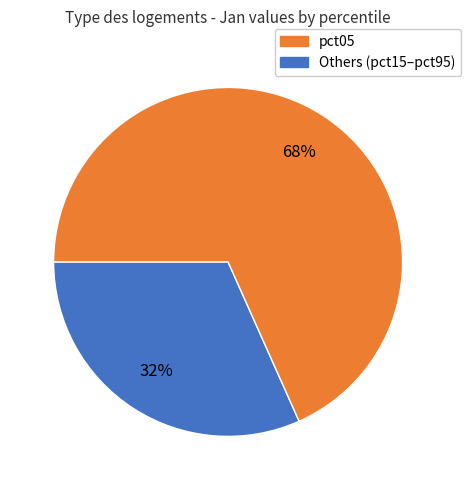

How many slices are in this pie chart?

2